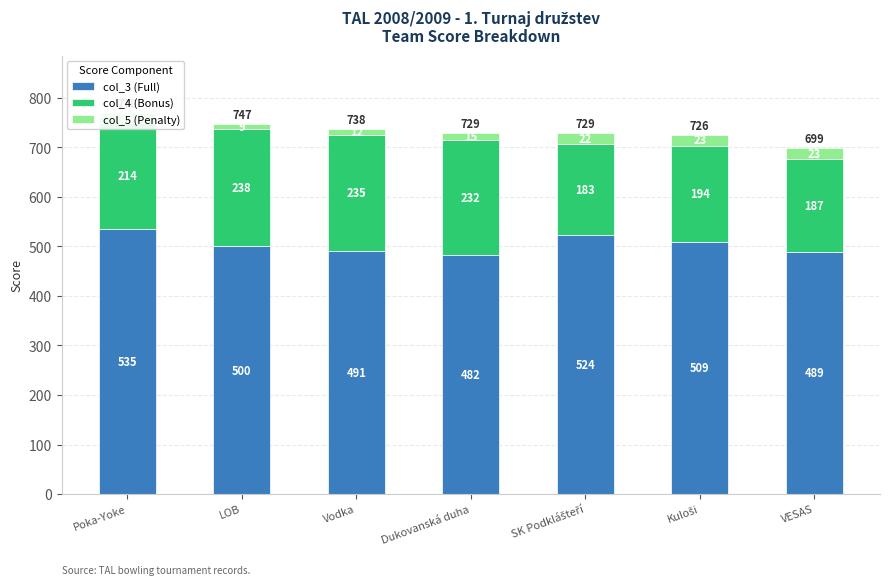

How many values in the col_3 (Full) series are below 500?

3